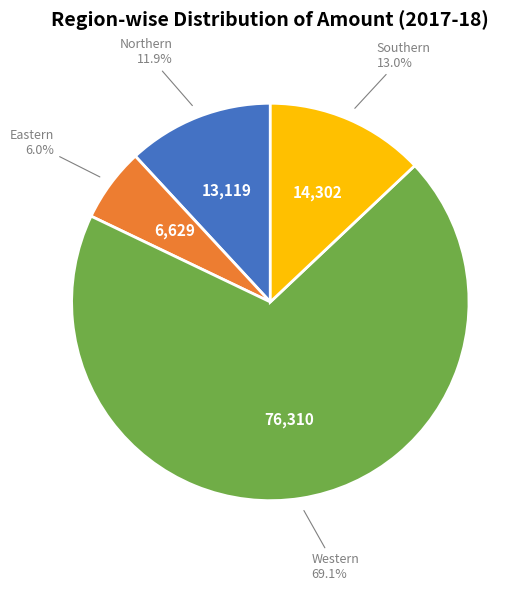

Is there a majority slice in this chart?

Yes